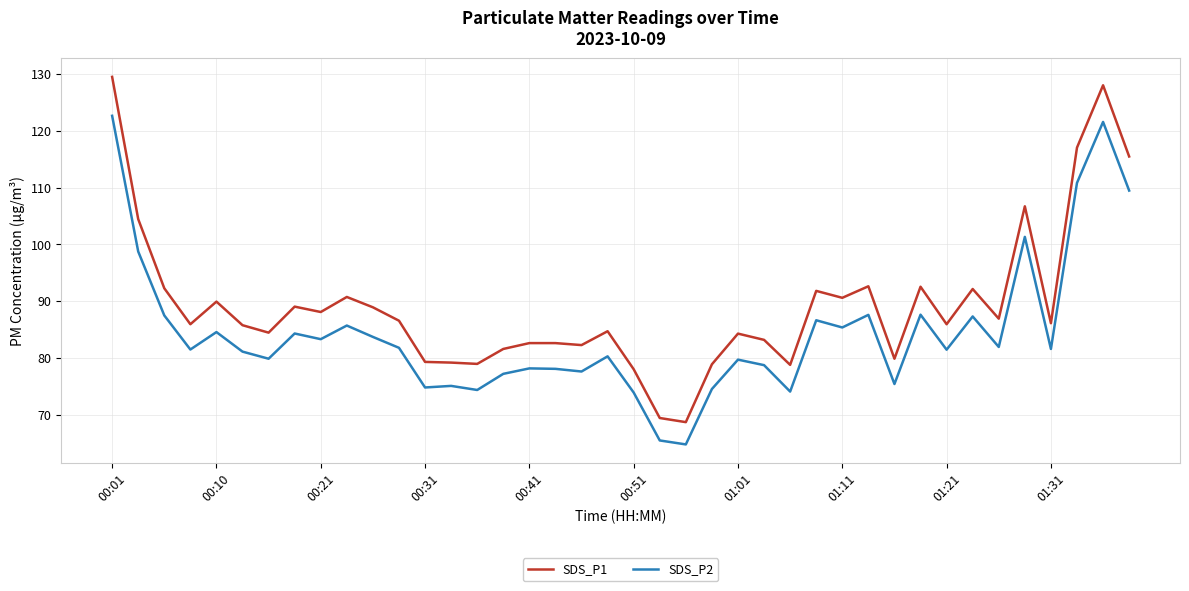

True or false: SDS_P2 and SDS_P1 intersect in this chart.

False